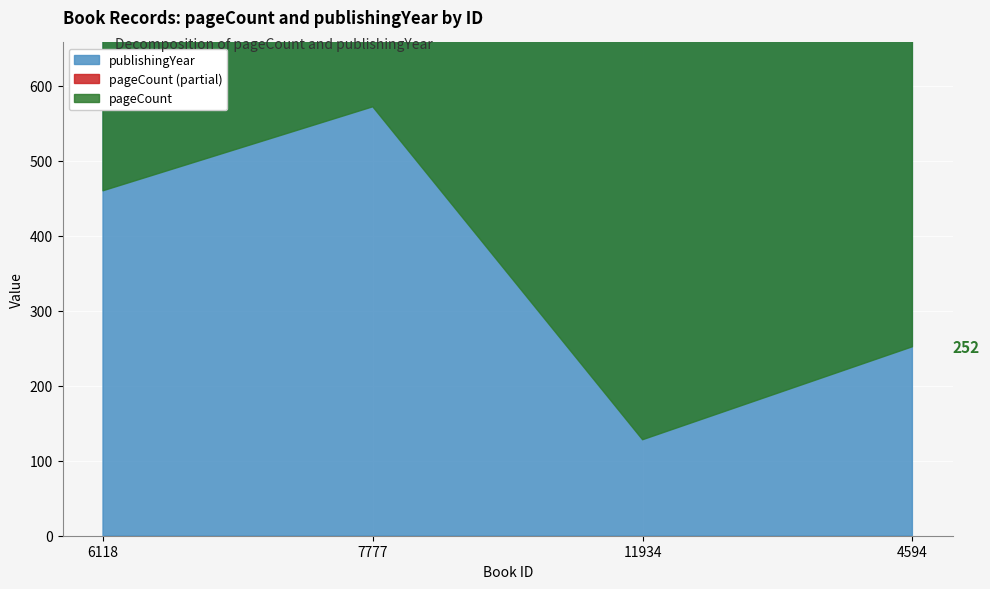

What is the total value across all series at 6118?

2430